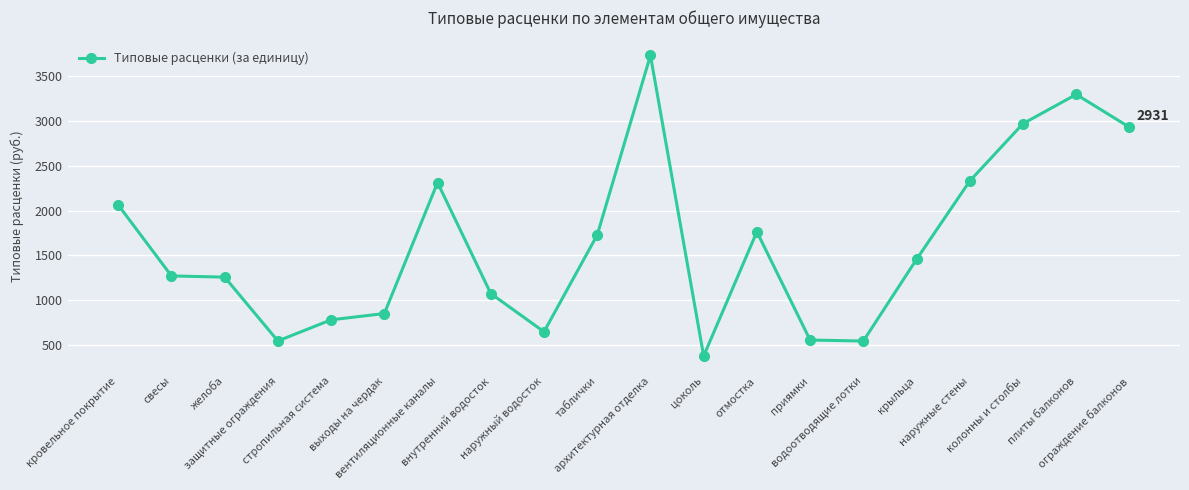

What is the label of the 19th point from the right?

свесы